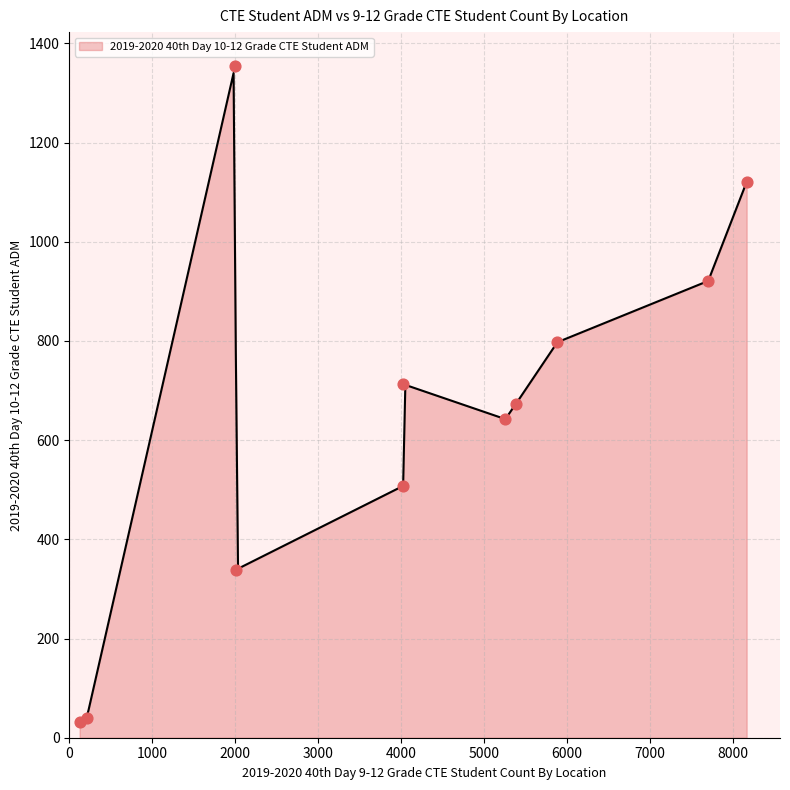

Which has a higher value, Peoria Unified School District or Saddle Mountain Unified School District?

Peoria Unified School District